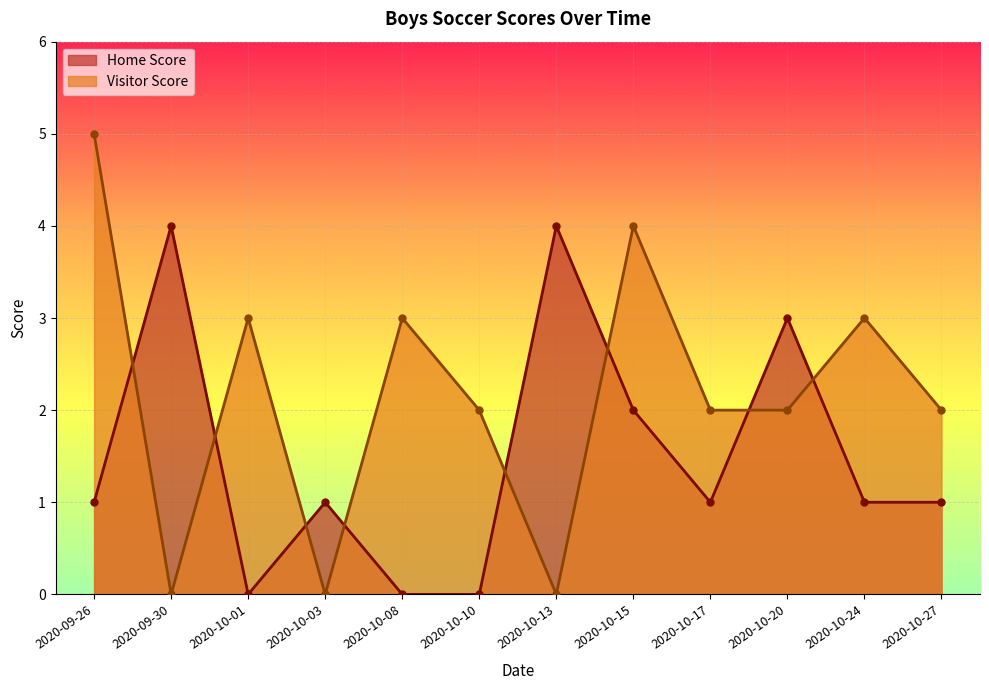

Rank the series by their average value, from highest to lowest.

Visitor Score, Home Score